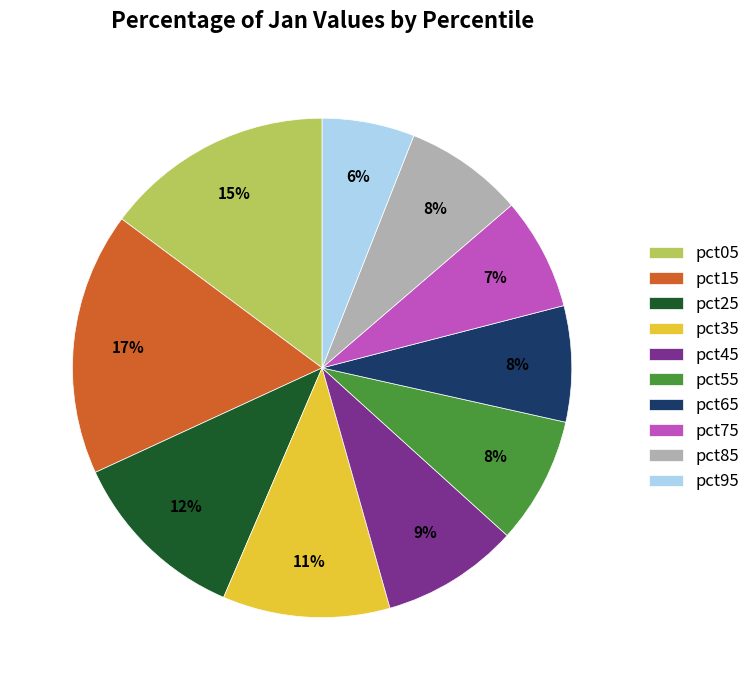

How many segments does this pie chart have?

10